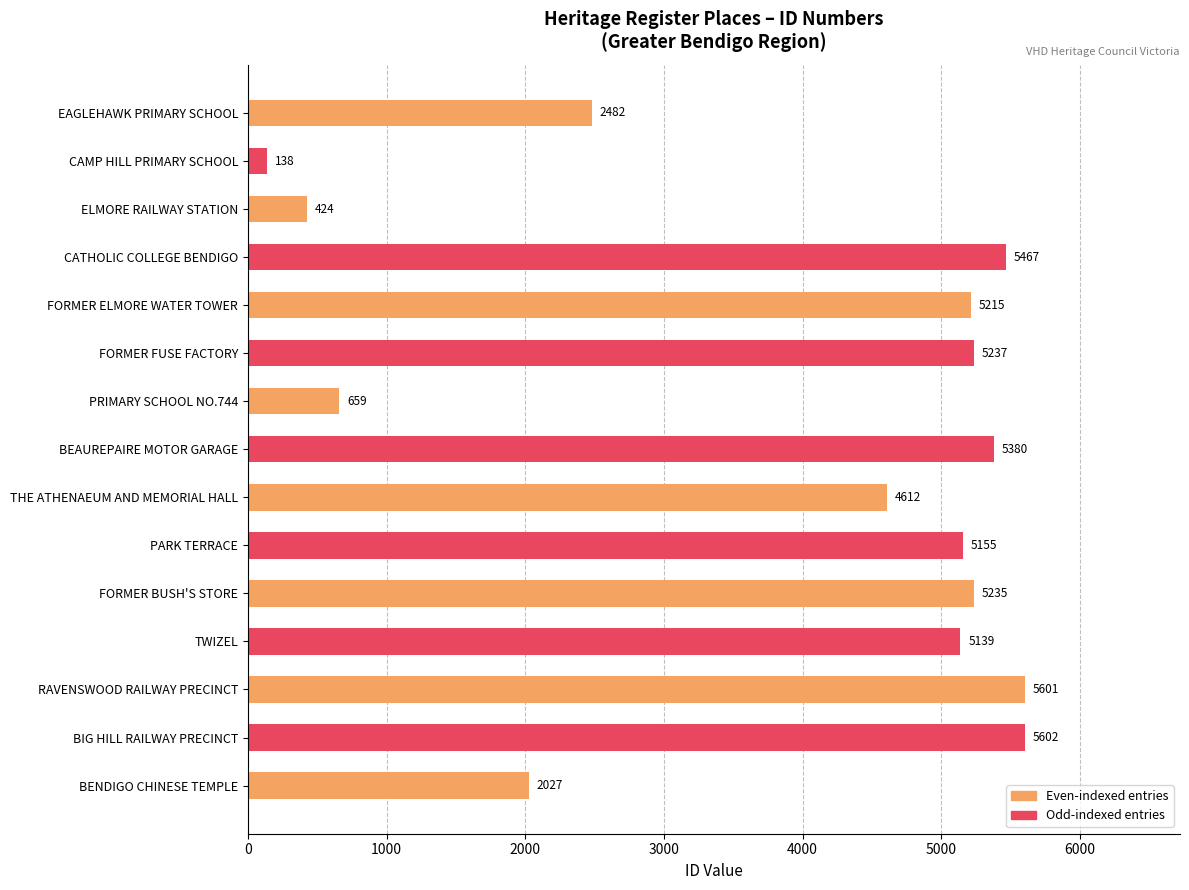

What value does the data have at PRIMARY SCHOOL NO.744?

659